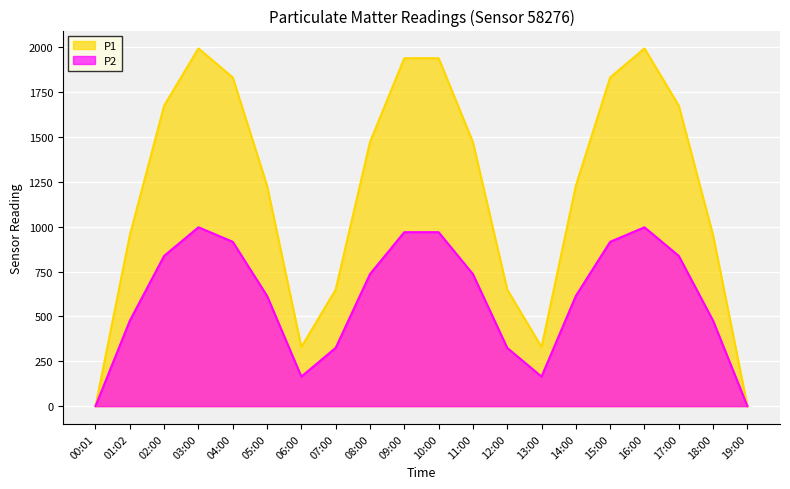

What are all the series names shown in the legend?

P1, P2